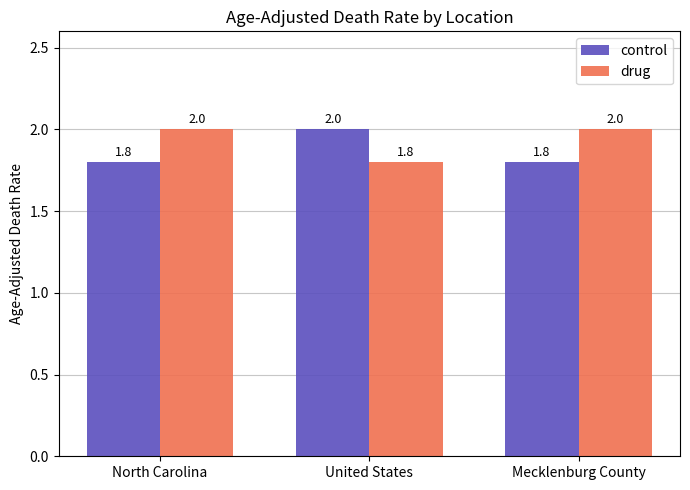

Reading left to right, extract all data points from this chart.

control: North Carolina=1.8	United States=2.0	Mecklenburg County=1.8
drug: North Carolina=2.0	United States=1.8	Mecklenburg County=2.0